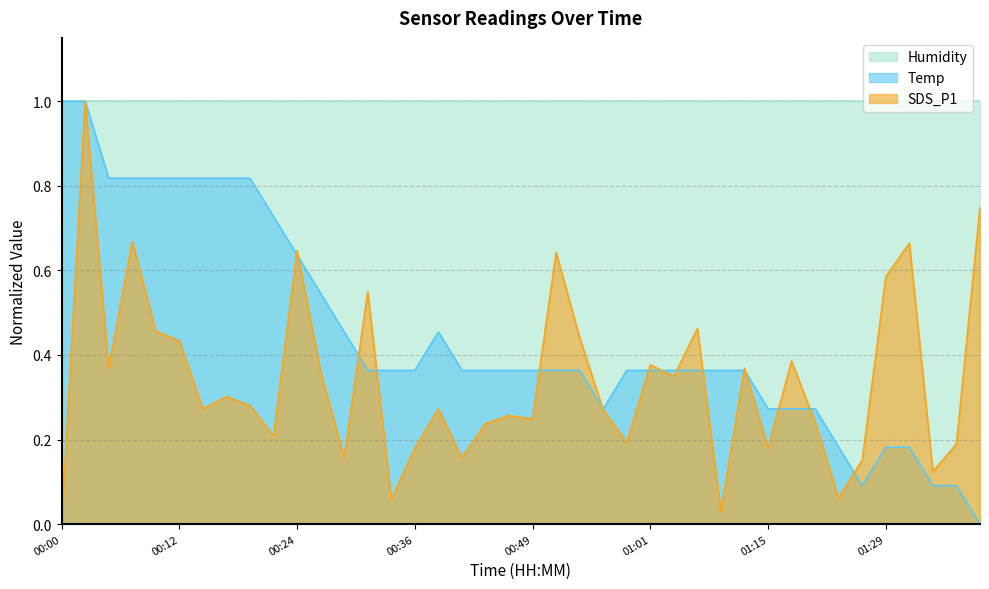

What is the value of the SDS_P1 point at the 8th from the left?

0.3